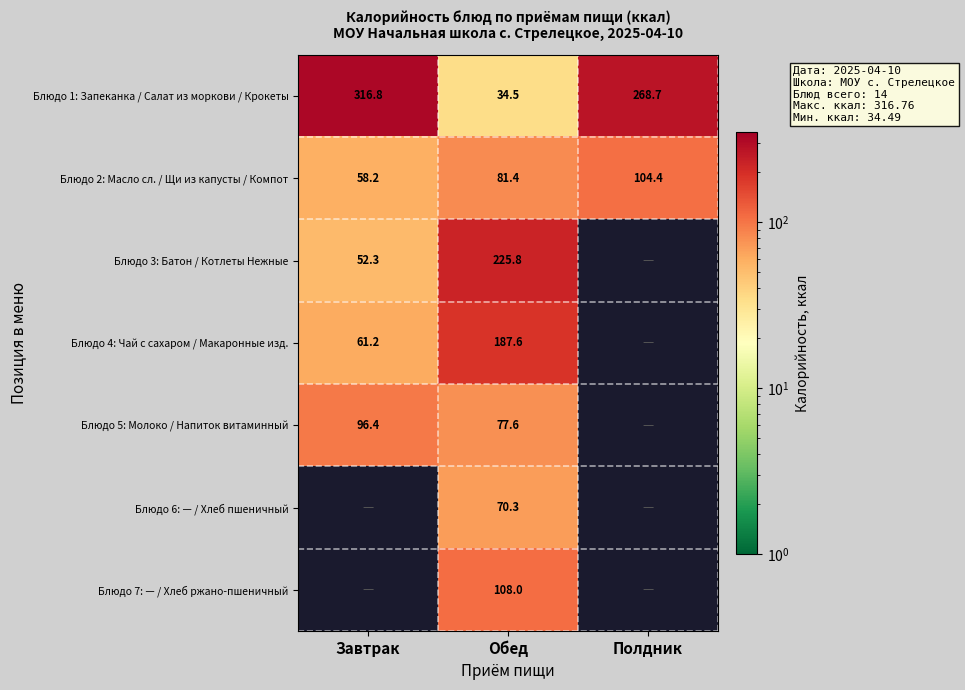

Rank the series at Обед from lowest to highest value.

Блюдо 1: Запеканка / Салат из моркови / Крокеты, Блюдо 6: — / Хлеб пшеничный, Блюдо 5: Молоко / Напиток витаминный, Блюдо 2: Масло сл. / Щи из капусты / Компот, Блюдо 7: — / Хлеб ржано-пшеничный, Блюдо 4: Чай с сахаром / Макаронные изд., Блюдо 3: Батон / Котлеты Нежные